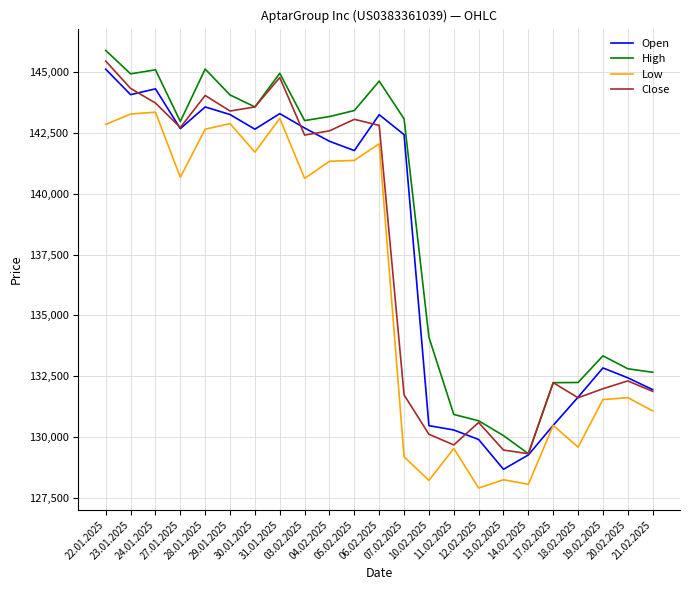

What value does the Open series have at 14.02.2025, to the nearest 10?

129270